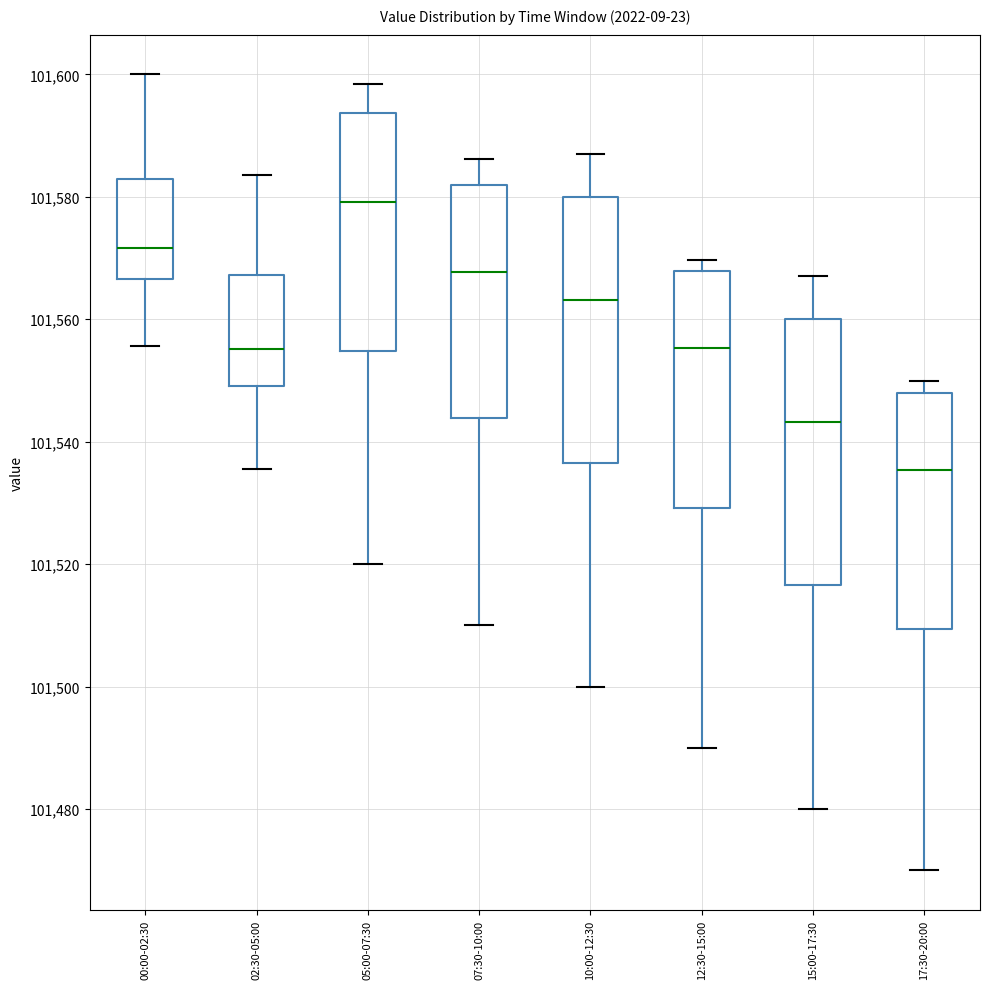

Reading left to right, transcribe this box plot: for each box, give where its median line is, the range the box spans, and where its two whiskers end, as read against the y-axis. The values are not printed on the chart, so give them approximately, as read against the axis.

00:00-02:30: median 101572, box 101566 to 101582, whiskers 101556 to 101600
02:30-05:00: median 101556, box 101550 to 101568, whiskers 101536 to 101584
05:00-07:30: median 101580, box 101554 to 101594, whiskers 101520 to 101598
07:30-10:00: median 101568, box 101544 to 101582, whiskers 101510 to 101586
10:00-12:30: median 101564, box 101536 to 101580, whiskers 101500 to 101586
12:30-15:00: median 101556, box 101530 to 101568, whiskers 101490 to 101570
15:00-17:30: median 101544, box 101516 to 101560, whiskers 101480 to 101568
17:30-20:00: median 101536, box 101510 to 101548, whiskers 101470 to 101550